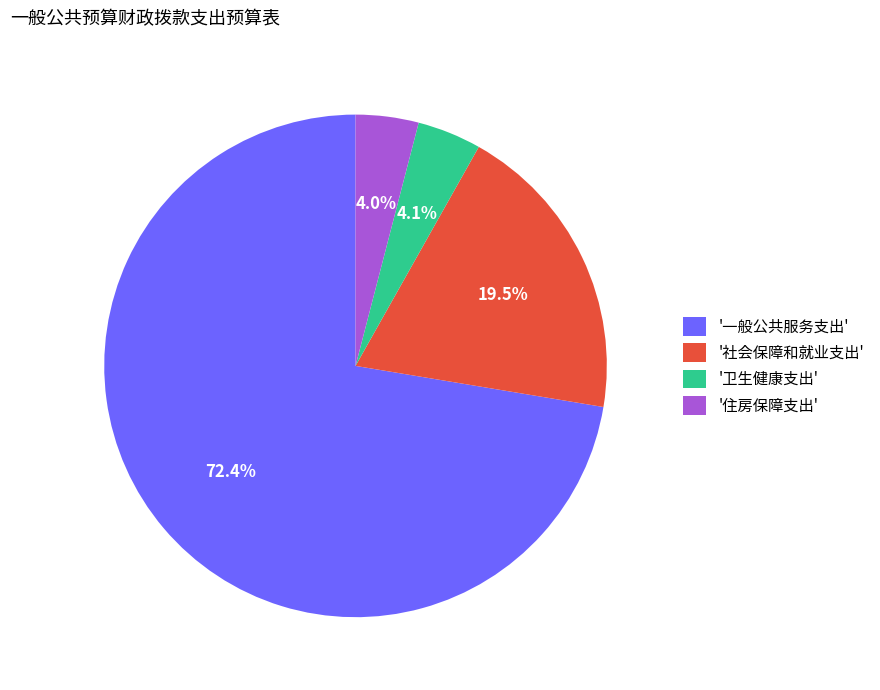

Which slice is the largest?

'一般公共服务支出'